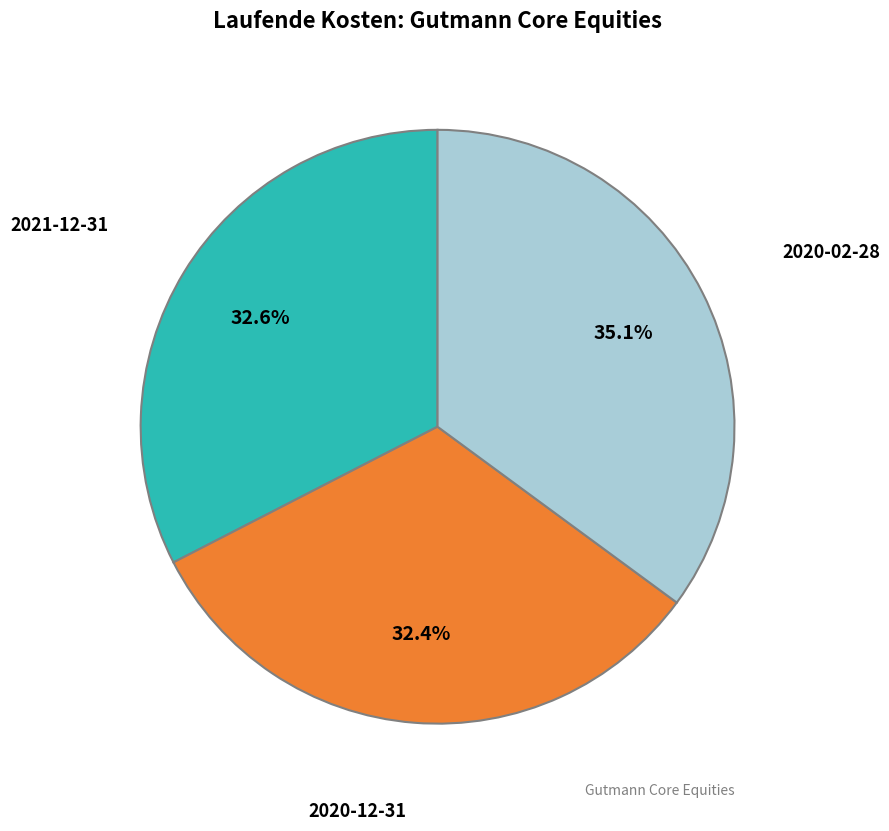

Is there a majority slice in this chart?

No